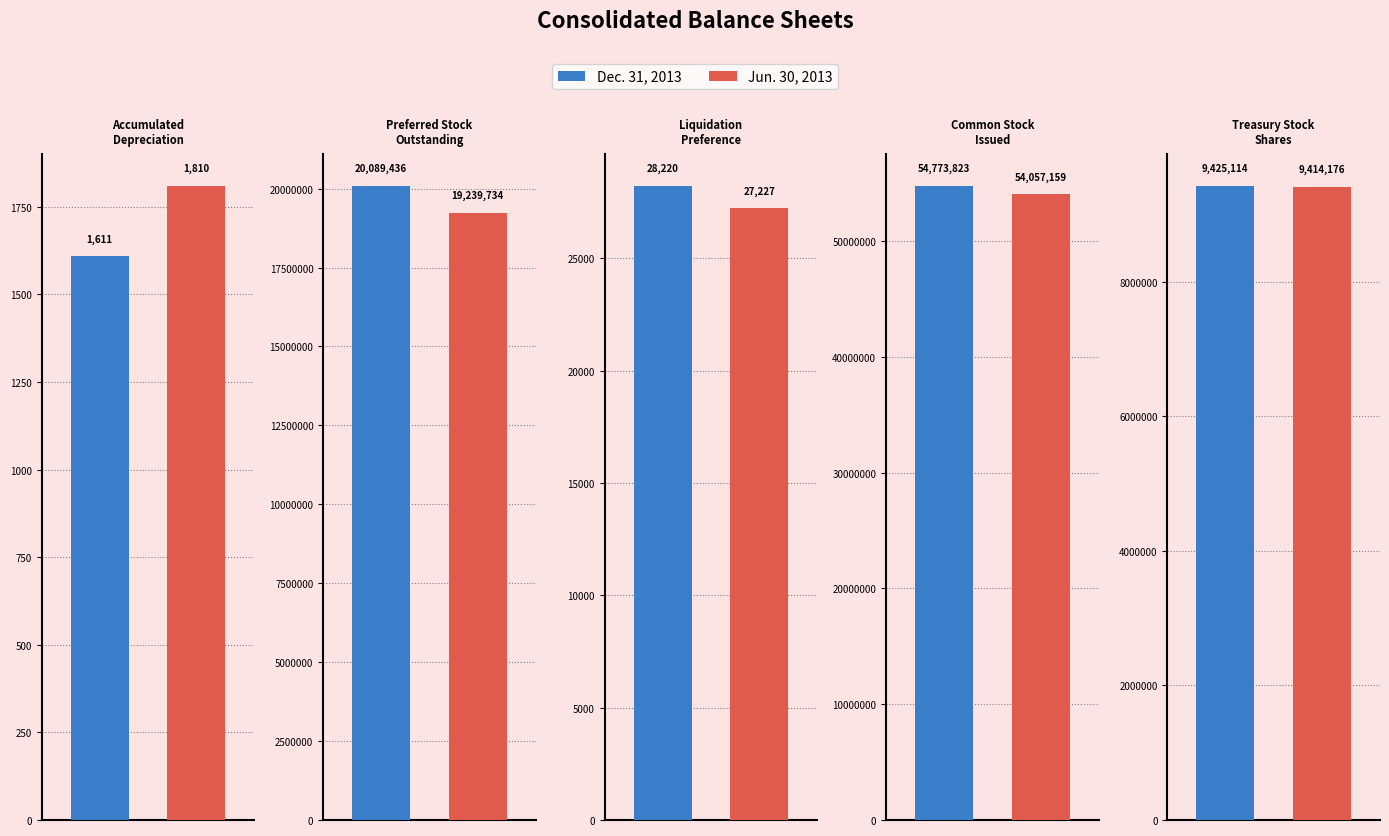

The value of Jun. 30, 2013 at Common Stock
Issued is 54057159. True or false?

True